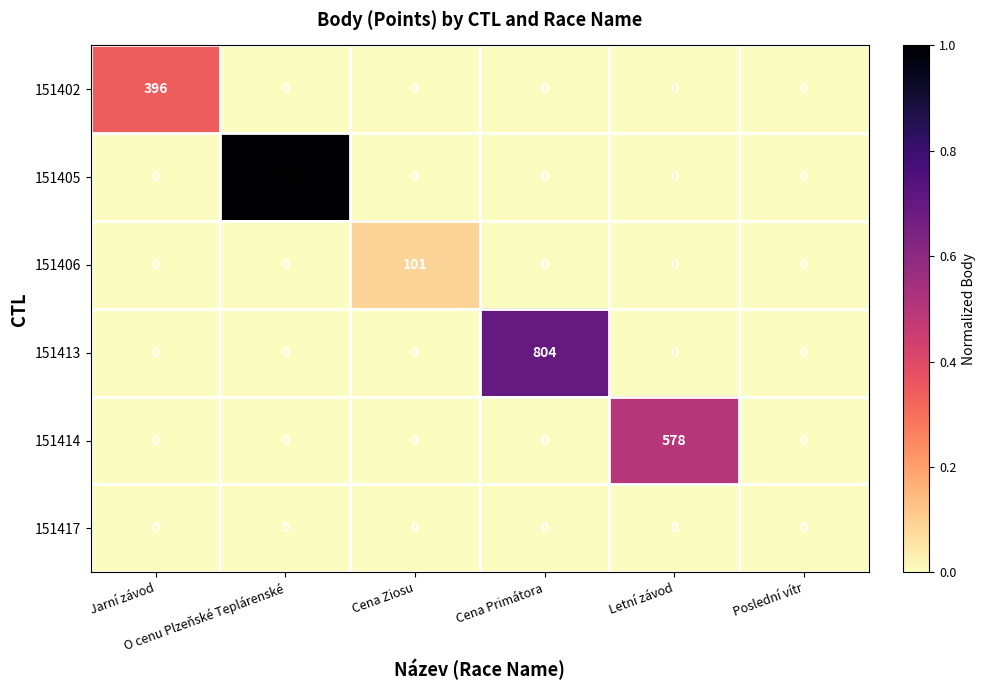

At how many categories does at least one series exceed 365?

4